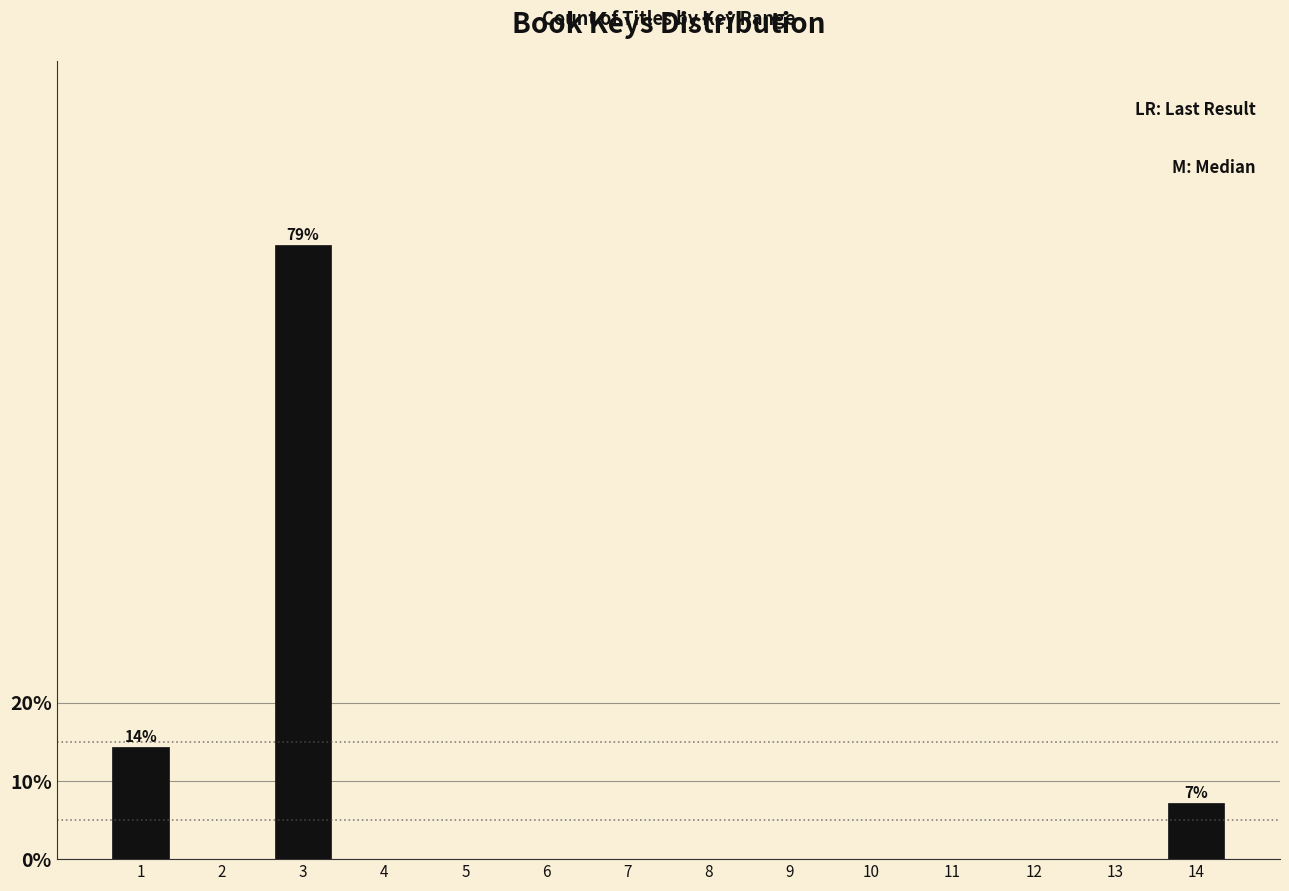

Reading right to left, list all the values displayed in this chart.

14=7.1	13=0.0	12=0.0	11=0.0	10=0.0	9=0.0	8=0.0	7=0.0	6=0.0	5=0.0	4=0.0	3=78.6	2=0.0	1=14.3